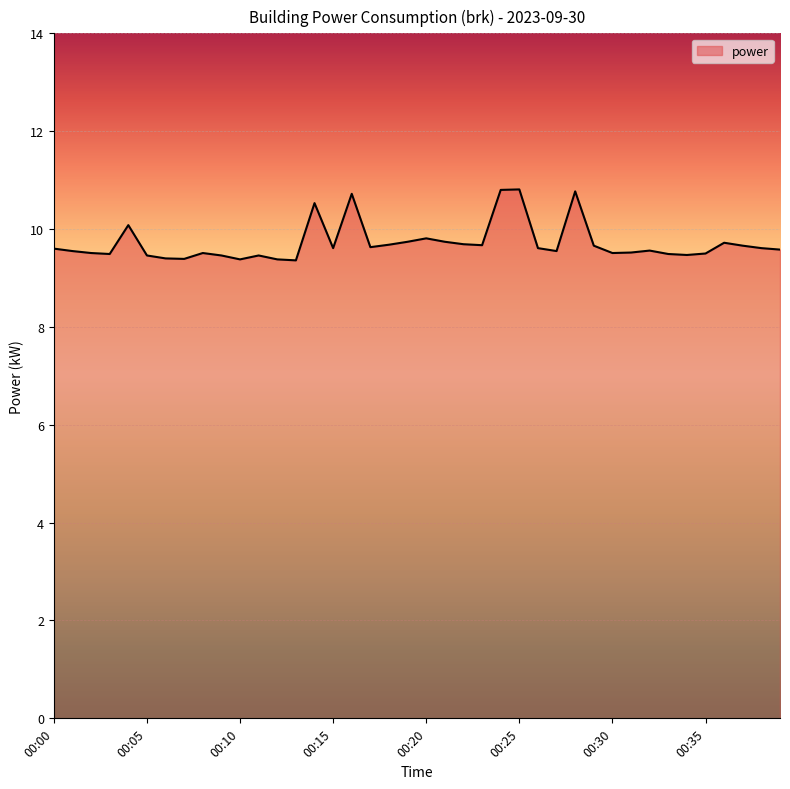

What is the smallest value displayed?

9.4